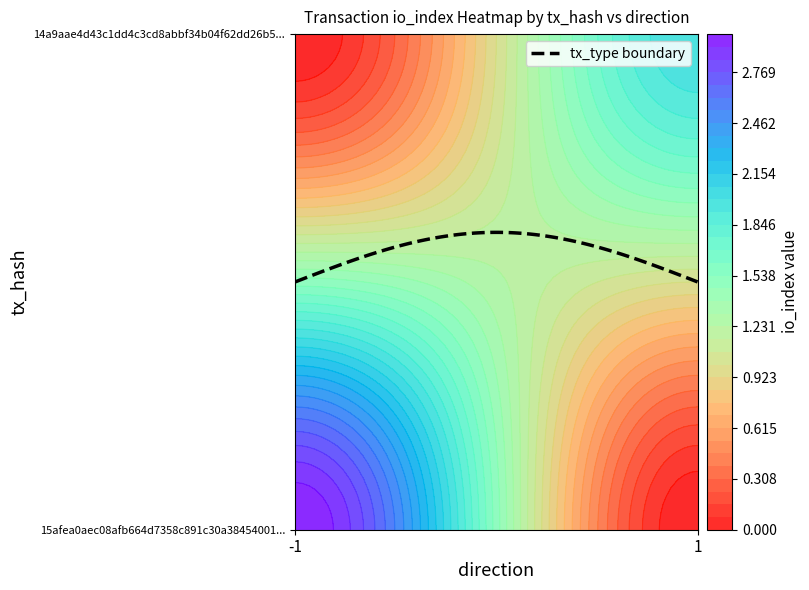

The value of 14a9aae4d43c1dd4c3cd8abbf34b04f62dd26b5 at io_index is 2. True or false?

True